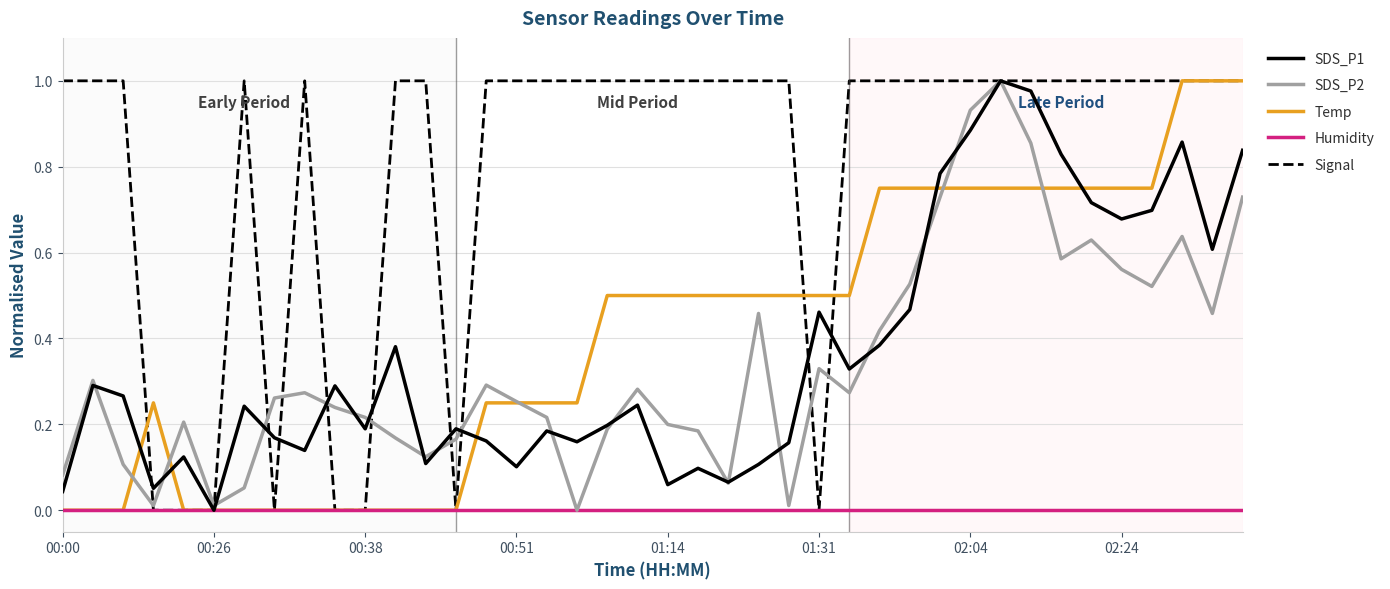

Which series has the largest total across all categories?

Signal